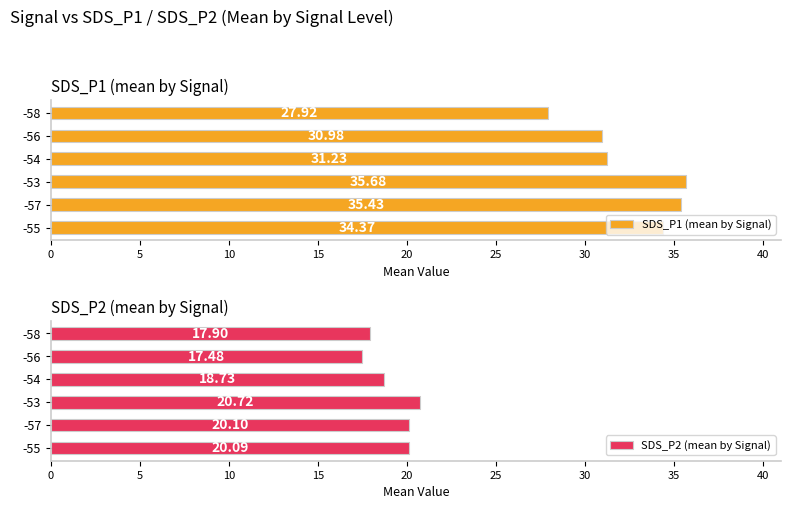

How many data points in SDS_P2 (mean by Signal) are above 20?

3